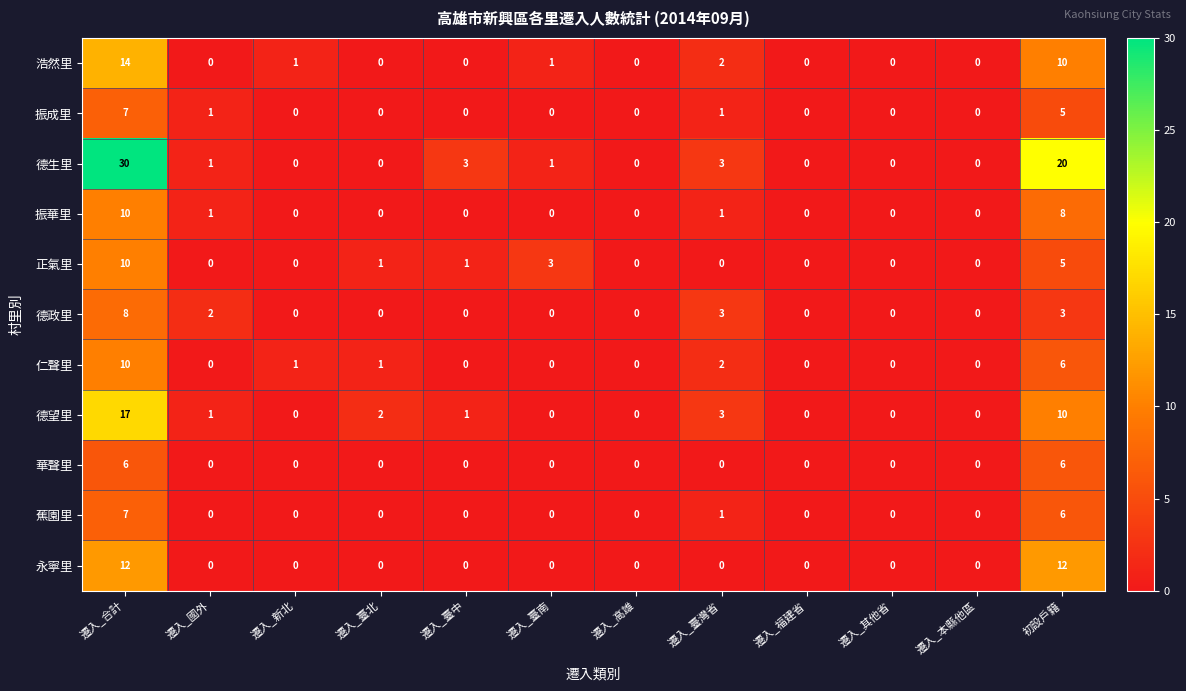

What is the approximate value of 德生里 at 遷入_合計, to the nearest 10?

30